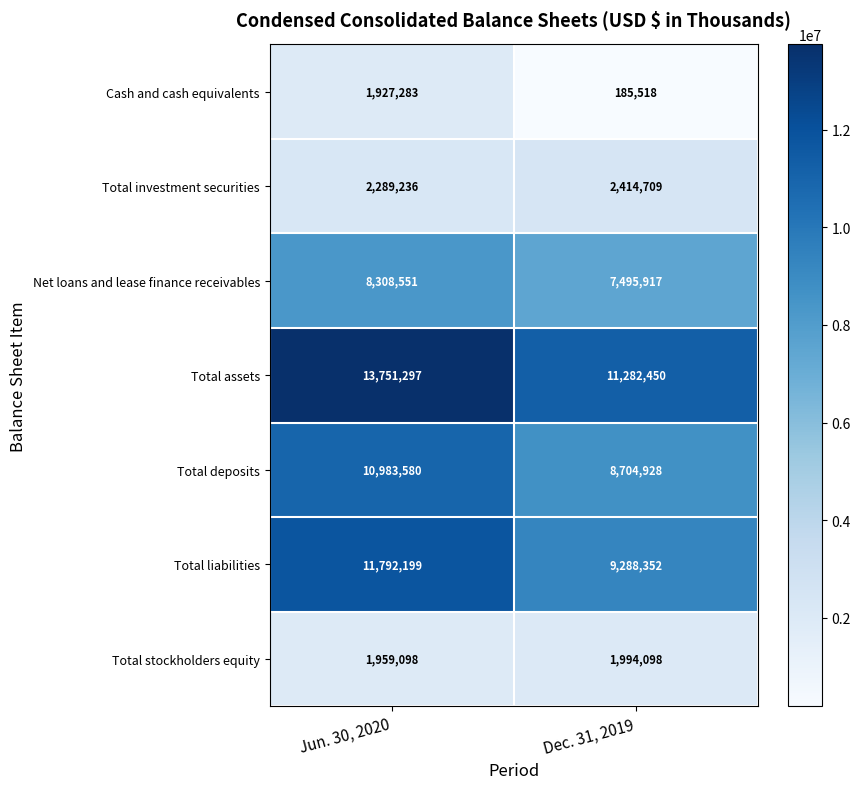

What is the sum of all Total deposits values?

19688508